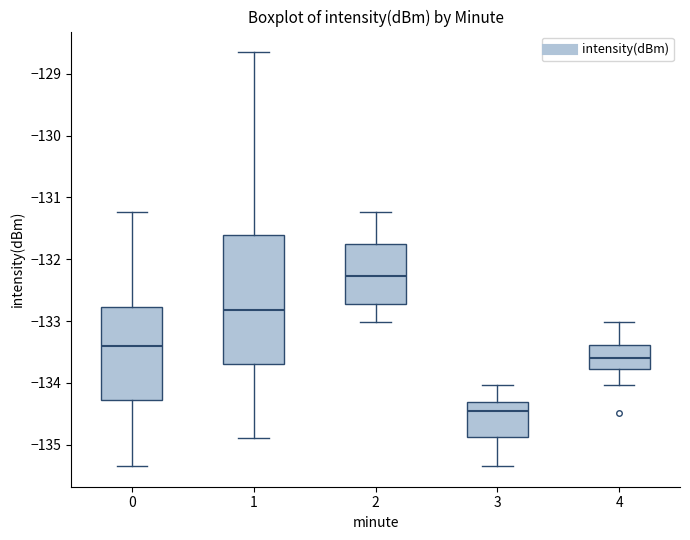

Which box's median line is the highest?

2